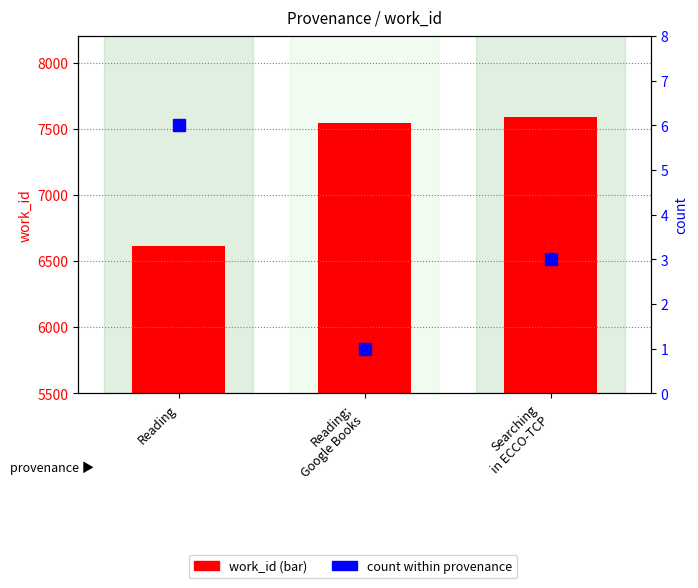

Count the number of categories in the chart.

3